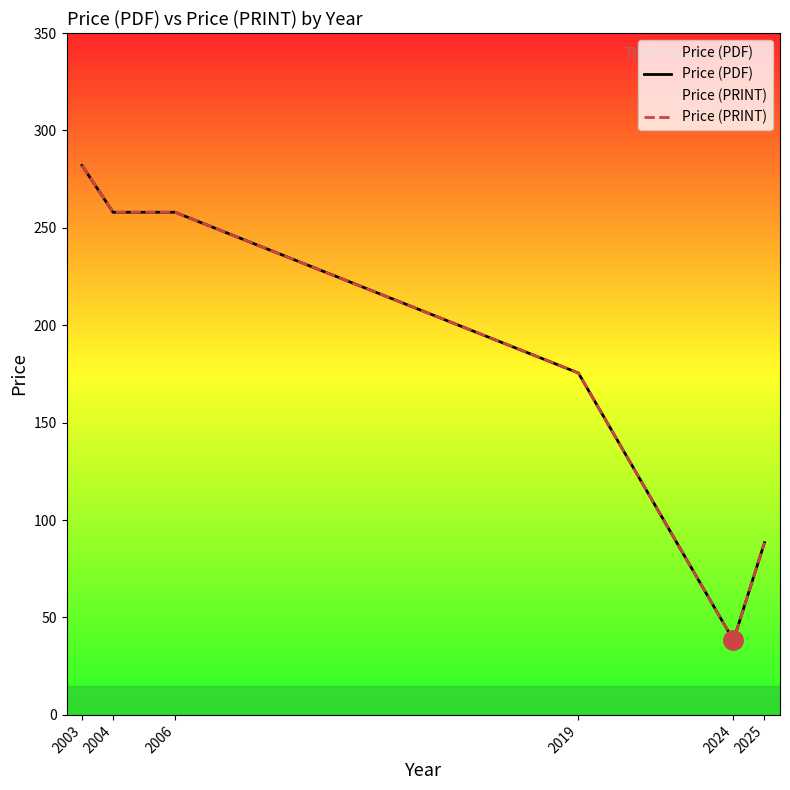

True or false: Price (PRINT) and Price (PDF) cross at least once.

False